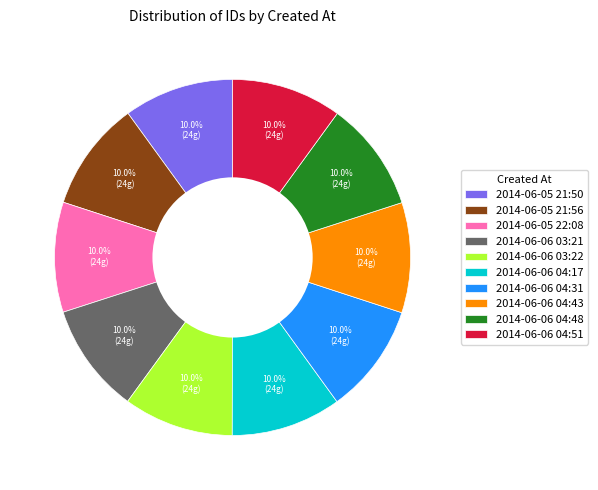

Approximately how many times larger is the value at 2014-06-06 04:31 compared to 2014-06-06 03:21?

1.0